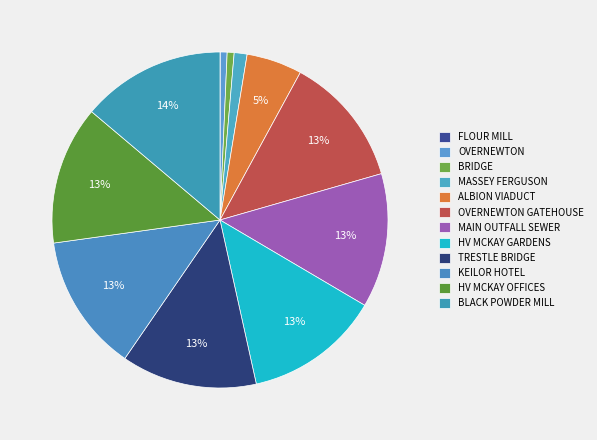

Does any single category account for the majority?

No